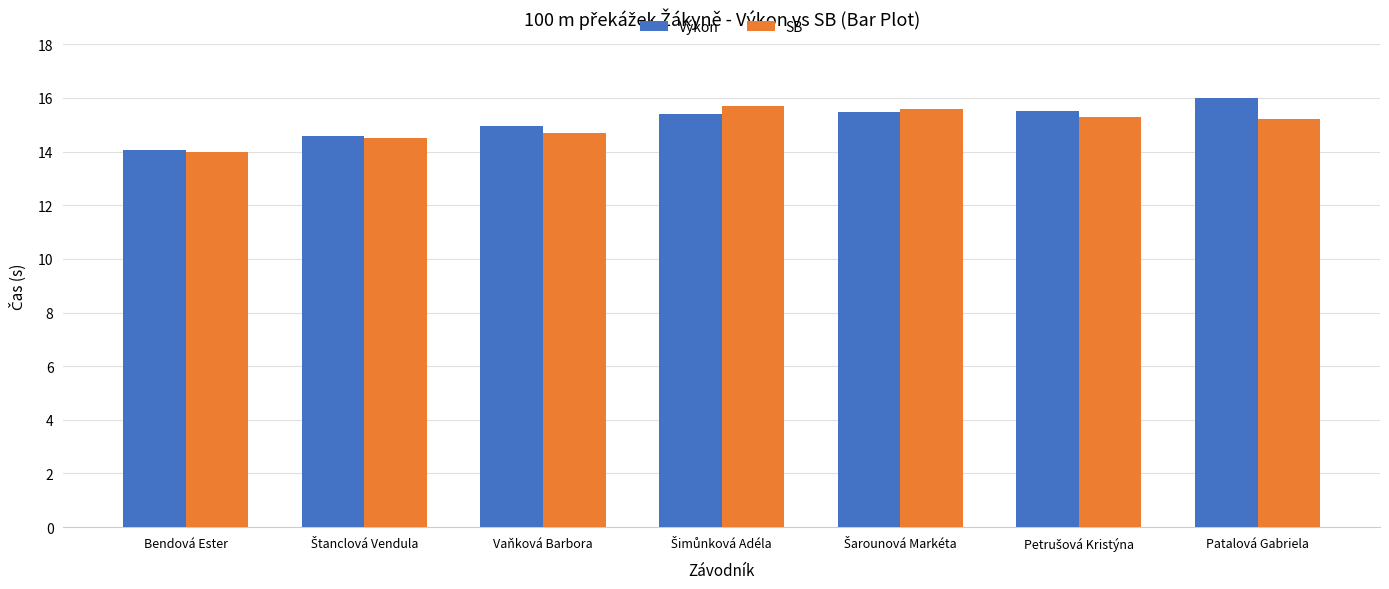

What is the difference between the second highest and minimum values in the SB series?

1.6